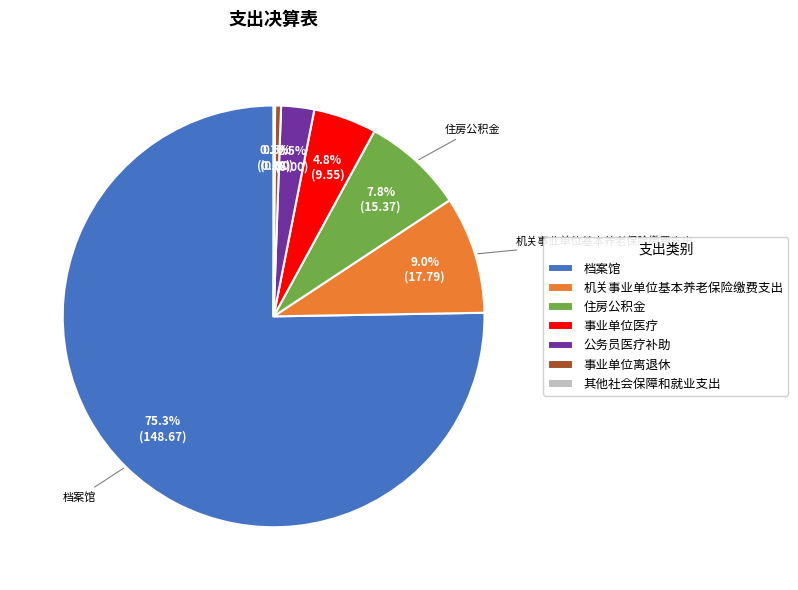

What percentage is NOT represented by 事业单位医疗?

95.2%